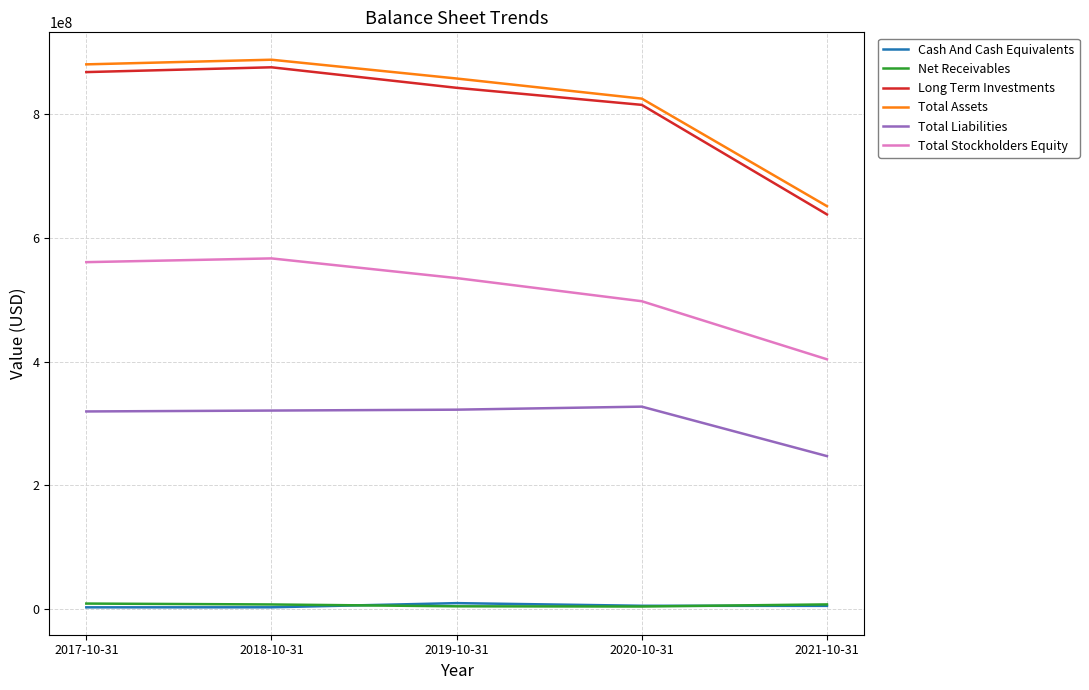

Does the chart display data point markers on the line(s)?

No